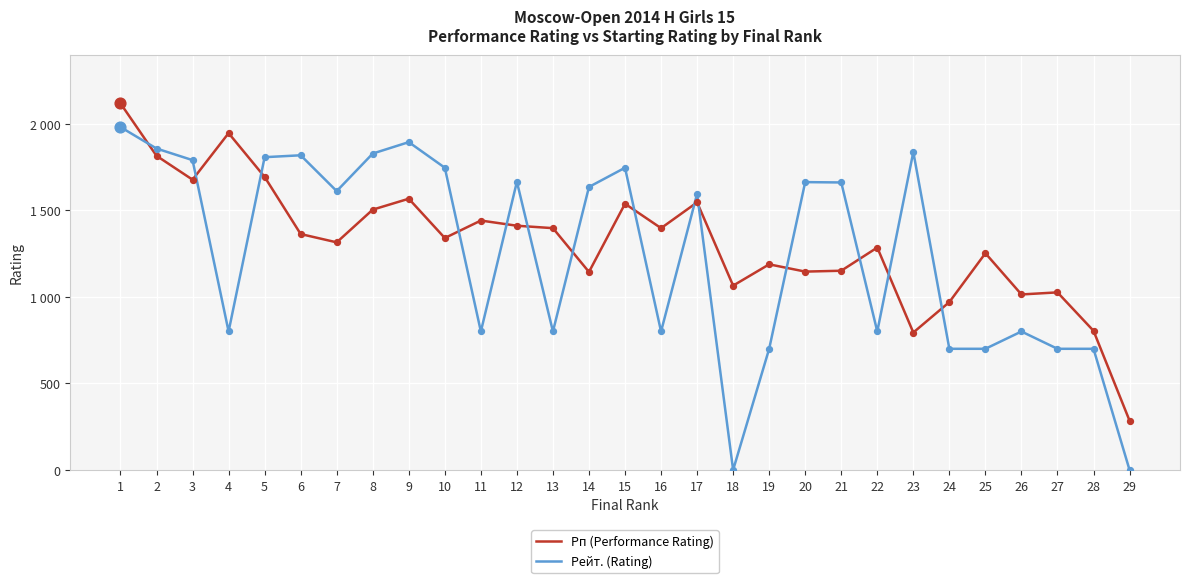

Does the chart have visible grid lines?

Yes